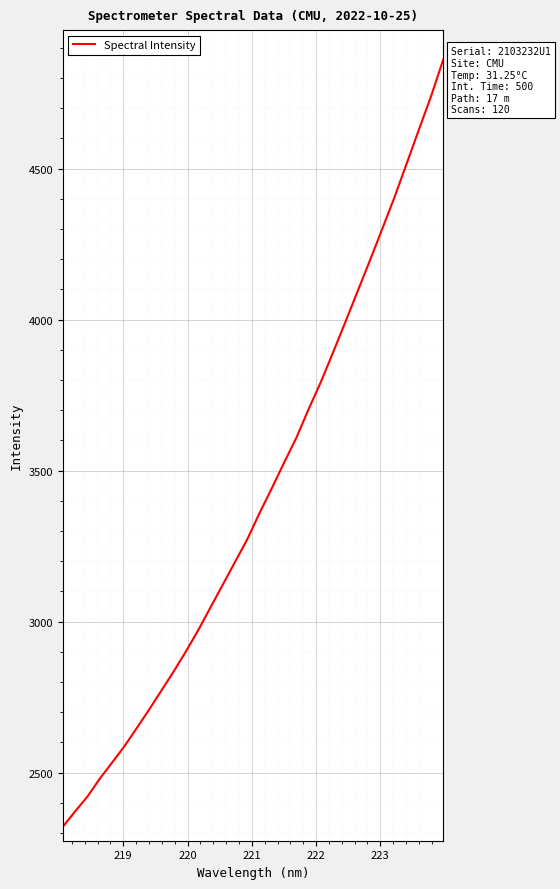

What is the difference between the maximum and minimum values?

2540.3